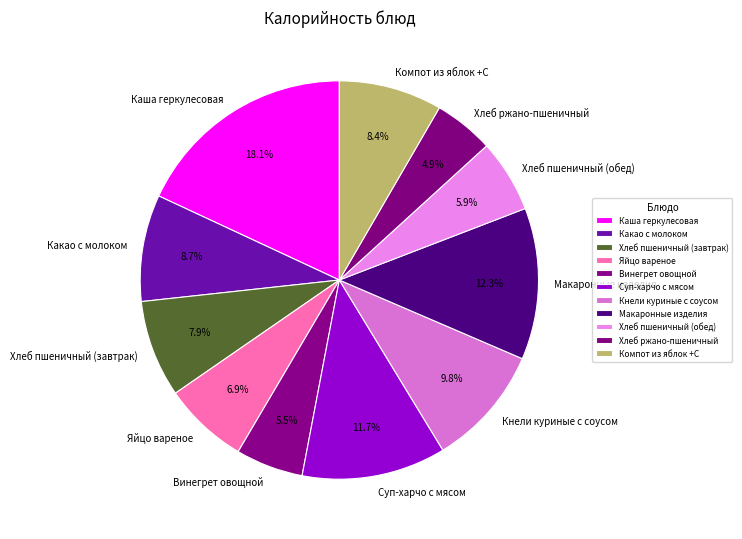

To the nearest percent, what percentage of the pie is Каша геркулесовая?

18%